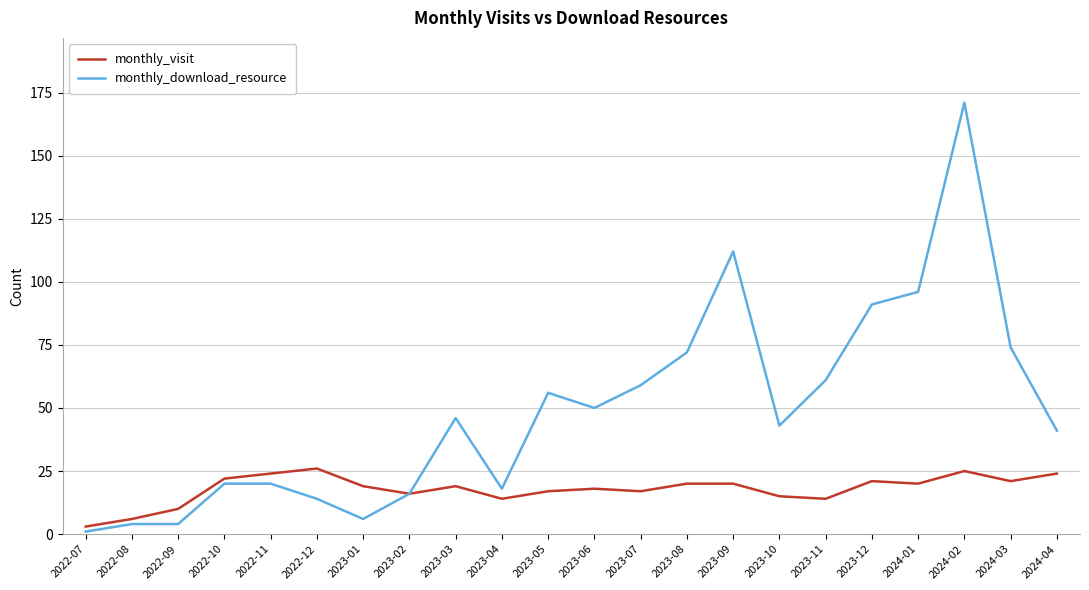

True or false: monthly_download_resource has more than 2 interior local peaks.

True